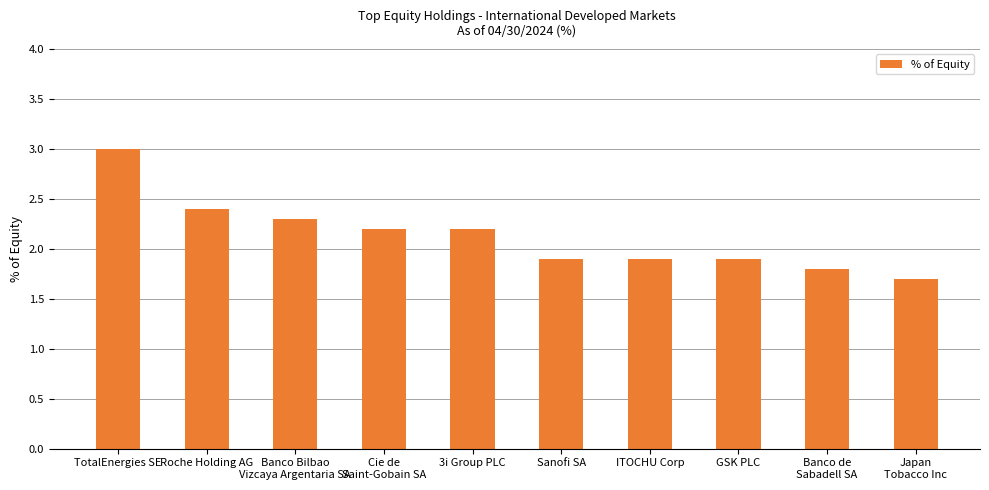

Reading left to right, what are all the values shown in this chart?

TotalEnergies SE=3.0	Roche Holding AG=2.4	Banco Bilbao
Vizcaya Argentaria SA=2.3	Cie de
Saint-Gobain SA=2.2	3i Group PLC=2.2	Sanofi SA=1.9	ITOCHU Corp=1.9	GSK PLC=1.9	Banco de
Sabadell SA=1.8	Japan
Tobacco Inc=1.7